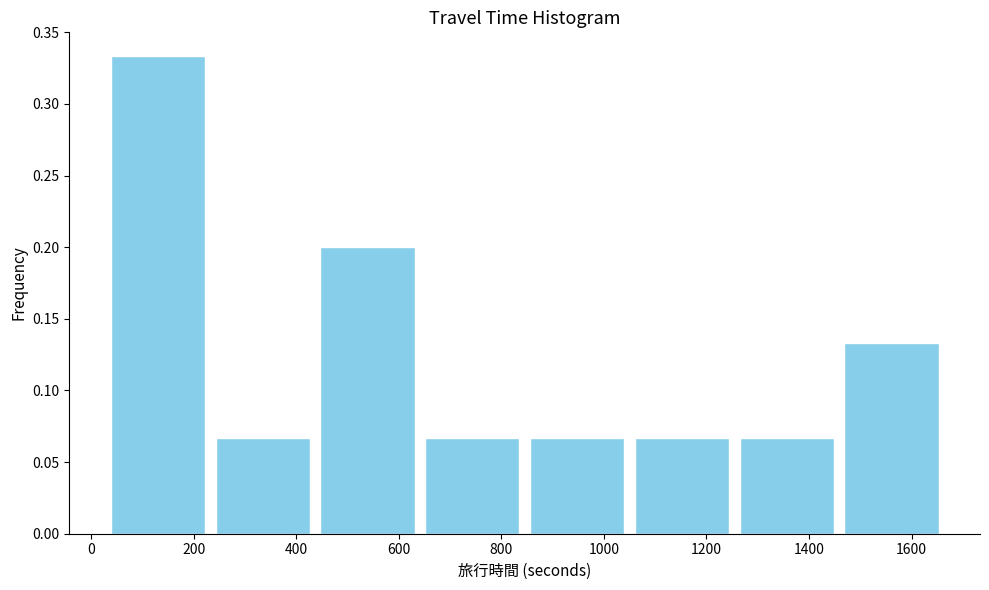

Reading left to right, transcribe this chart: for each bar, give the range it covers on the x-axis and its height. Neither the bar edges nor the heights are printed on the chart, so give them approximately, as read against the axes.

20 to 240: 0.335
240 to 440: 0.065
440 to 640: 0.200
640 to 840: 0.065
840 to 1040: 0.065
1040 to 1260: 0.065
1260 to 1460: 0.065
1460 to 1660: 0.135